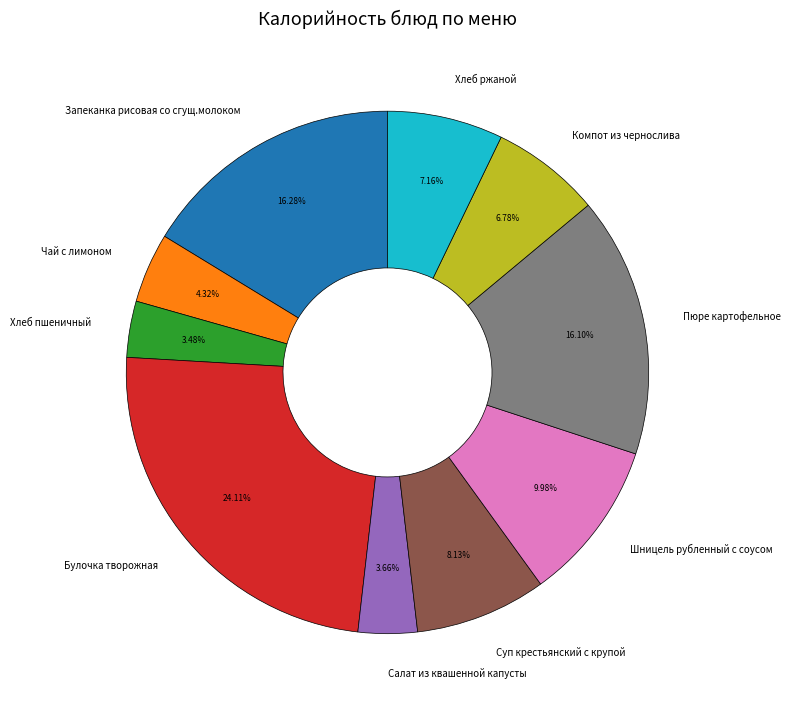

How much of the chart is everything except Чай с лимоном?

95.7%